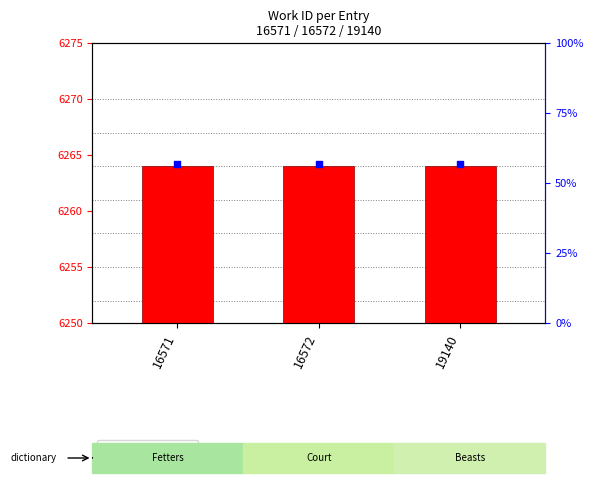

Which series has the largest Y range (max minus min)?

work_id